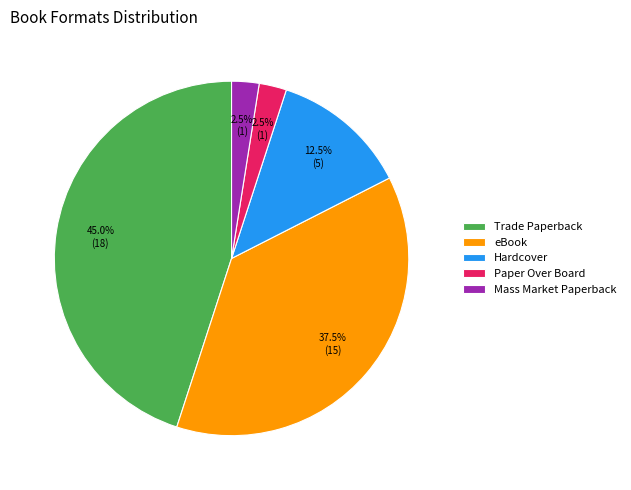

Does any single category account for the majority?

No